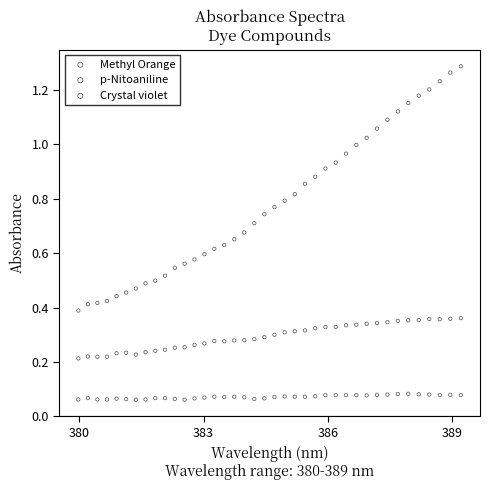

Which series reaches the minimum Y coordinate?

Crystal violet